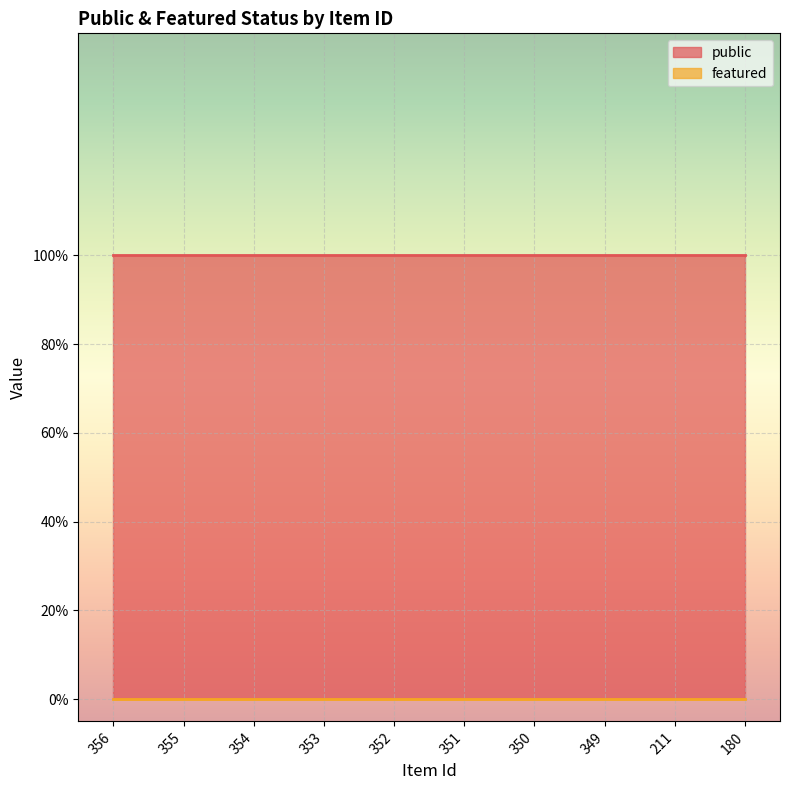

The featured series shows 0 at 180. True or false?

True